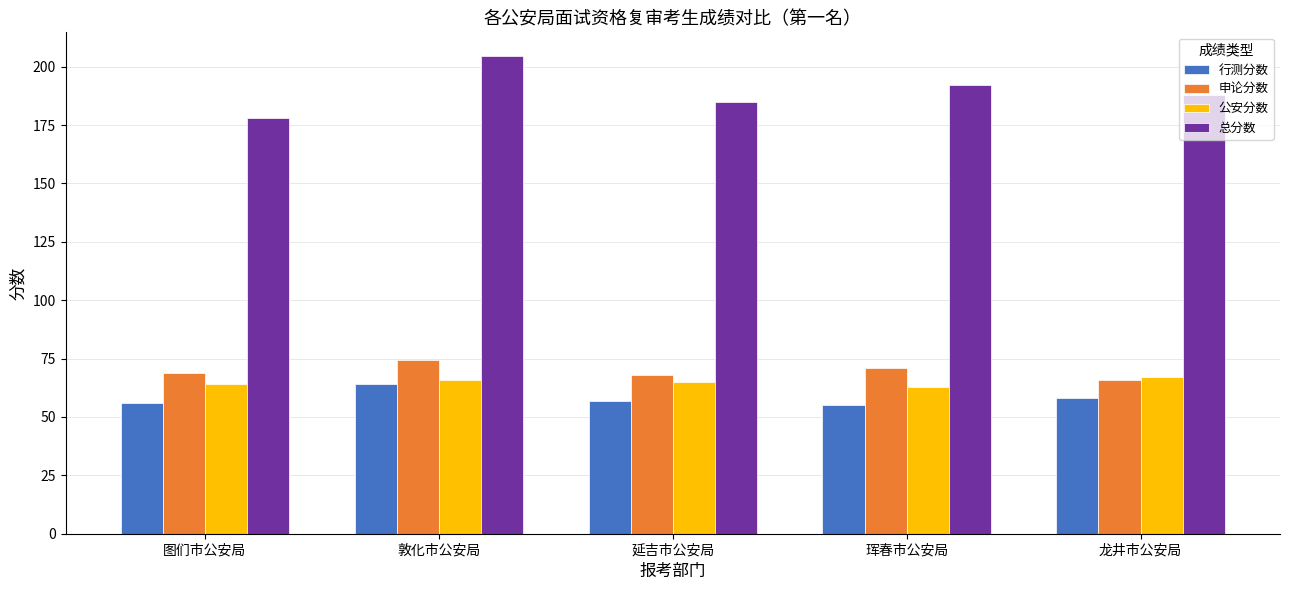

What is the maximum value shown in the chart?

204.5